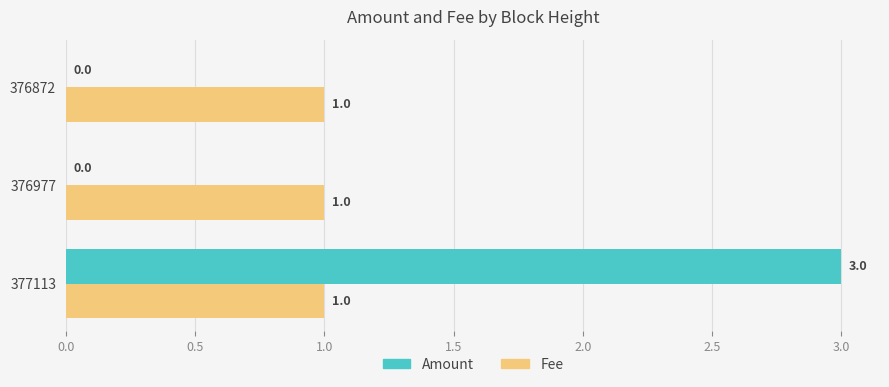

What are all the series names shown in the legend?

Amount, Fee